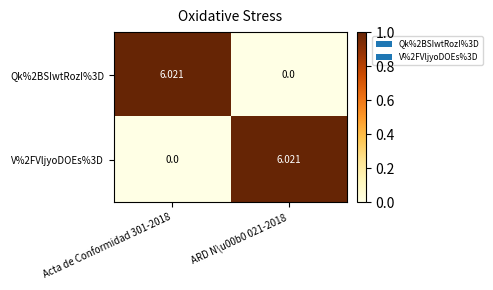

At which category does the chart reach its minimum across all series?

ARD N\u00b0 021-2018